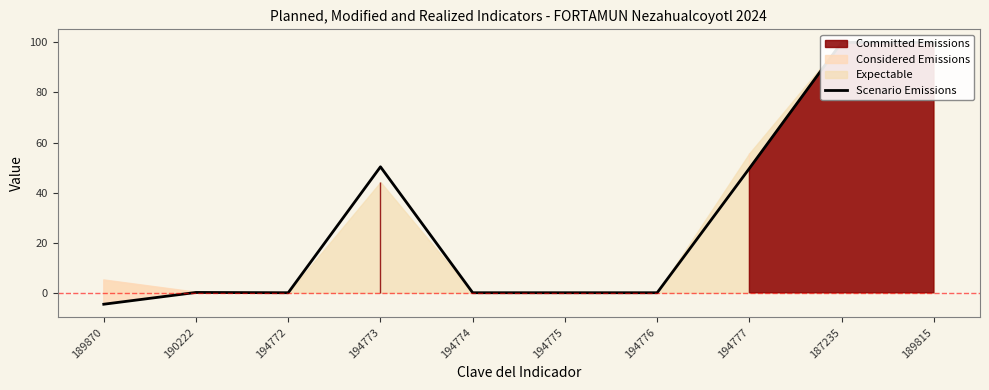

What is the change in value from 194775 to 187235?

+100.0